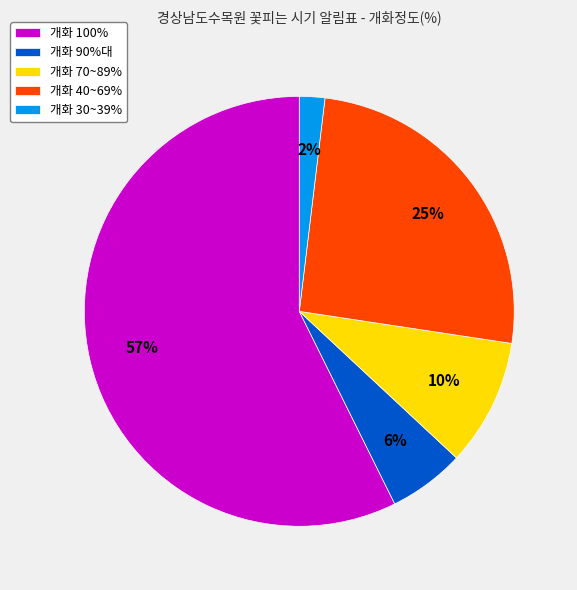

What is the ratio of the value at 개화 70~89% to the value at 개화 40~69%?

0.4